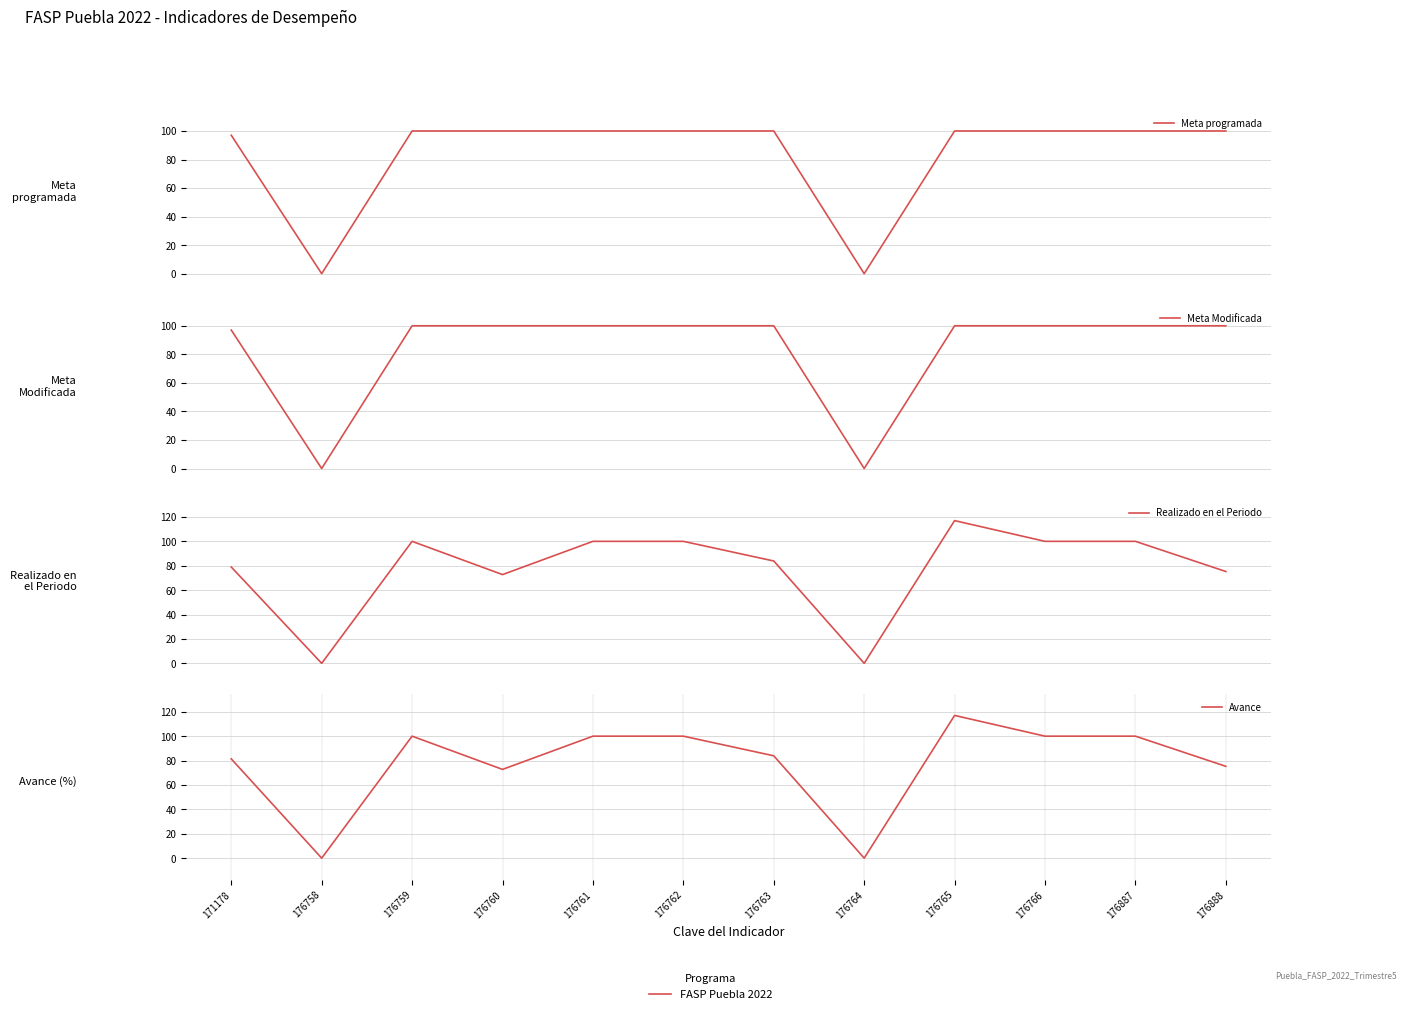

What is the difference between the second highest and second lowest values in the Meta programada series?

100.0